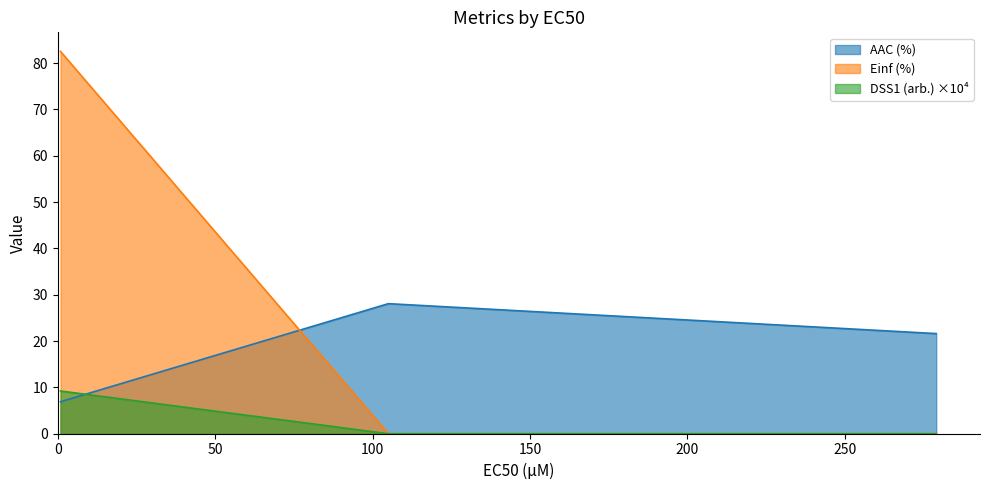

What is the sum of all Einf (%) values?

82.5